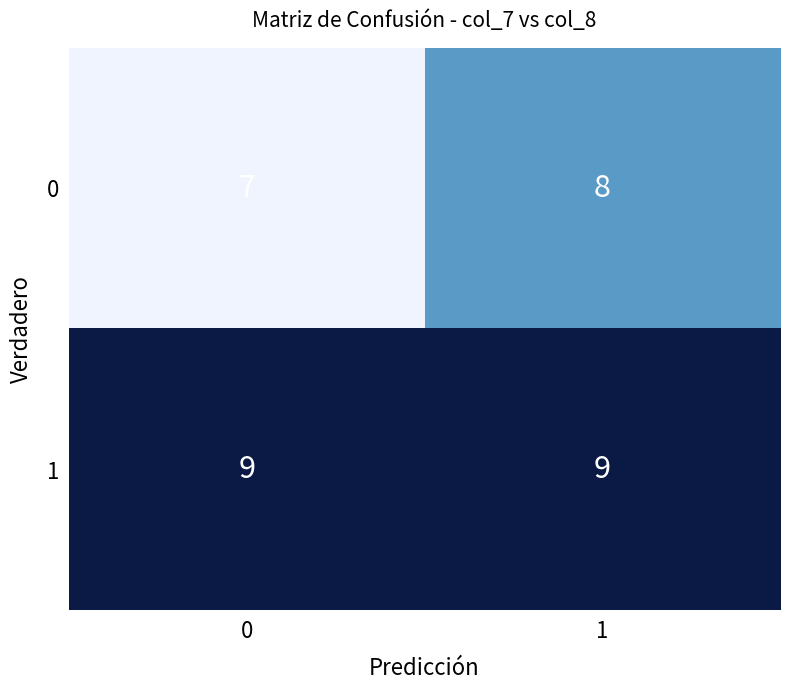

The value of 1 at 1 is 4. True or false?

False